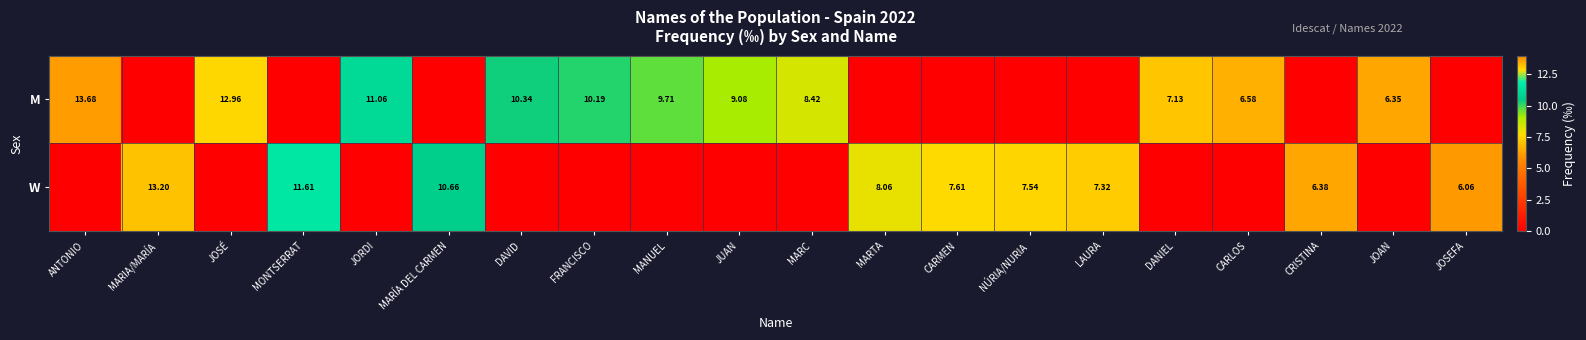

Is the value of M at FRANCISCO greater than the value of W at MARTA?

Yes